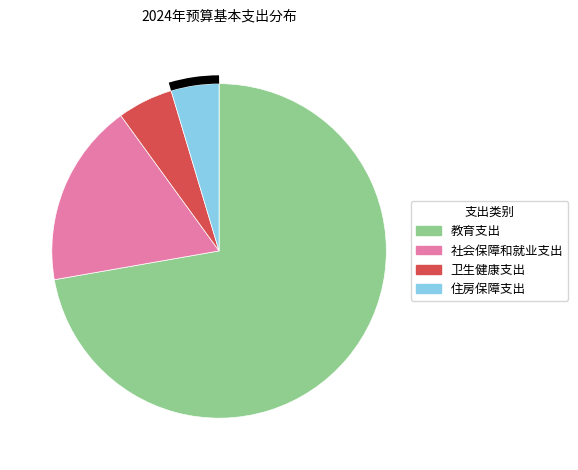

What is the ratio of the value at 住房保障支出 to the value at 卫生健康支出?

0.9